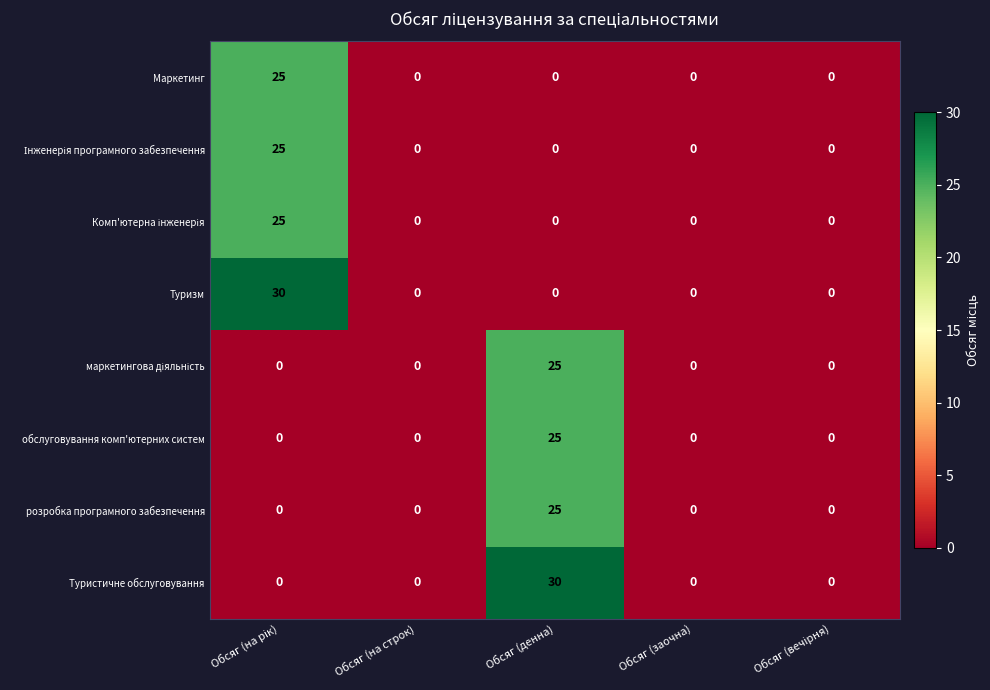

What is the total value across all series at Обсяг (денна)?

105